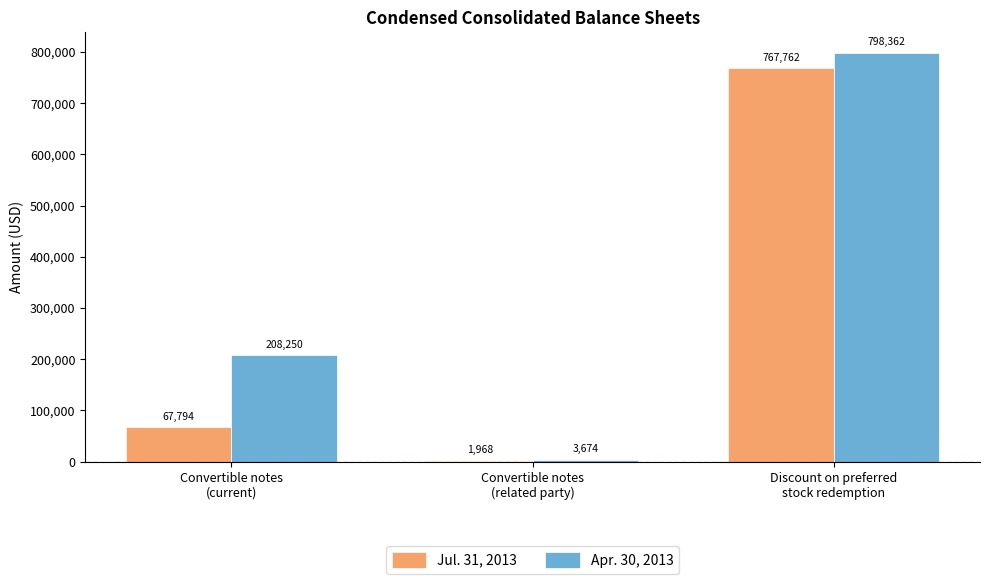

Which series has the largest total across all categories?

Apr. 30, 2013